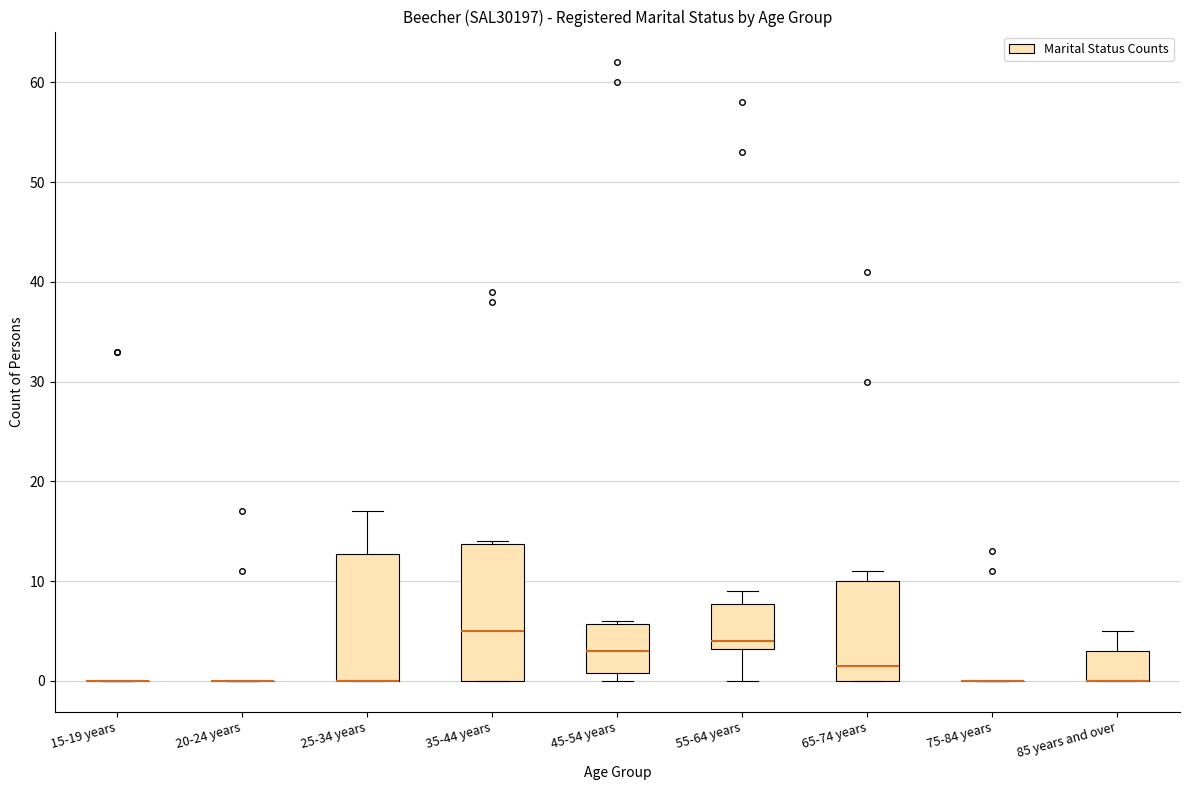

Reading left to right, read every box against the y-axis: the position of its median line, the range the box covers, and the ends of its whiskers. The values are not printed on the chart, so give them approximately, as read against the axis.

15-19 years: box collapsed to a line at 0, whiskers 0 to 0
20-24 years: box collapsed to a line at 0, whiskers 0 to 0
25-34 years: median 0 (drawn on the box's lower edge), box 0 to 13, whiskers 0 to 17
35-44 years: median 5, box 0 to 14, whiskers 0 to 14
45-54 years: median 3, box 1 to 6, whiskers 0 to 6
55-64 years: median 4, box 3 to 8, whiskers 0 to 9
65-74 years: median 2, box 0 to 10, whiskers 0 to 11
75-84 years: box collapsed to a line at 0, whiskers 0 to 0
85 years and over: median 0 (drawn on the box's lower edge), box 0 to 3, whiskers 0 to 5